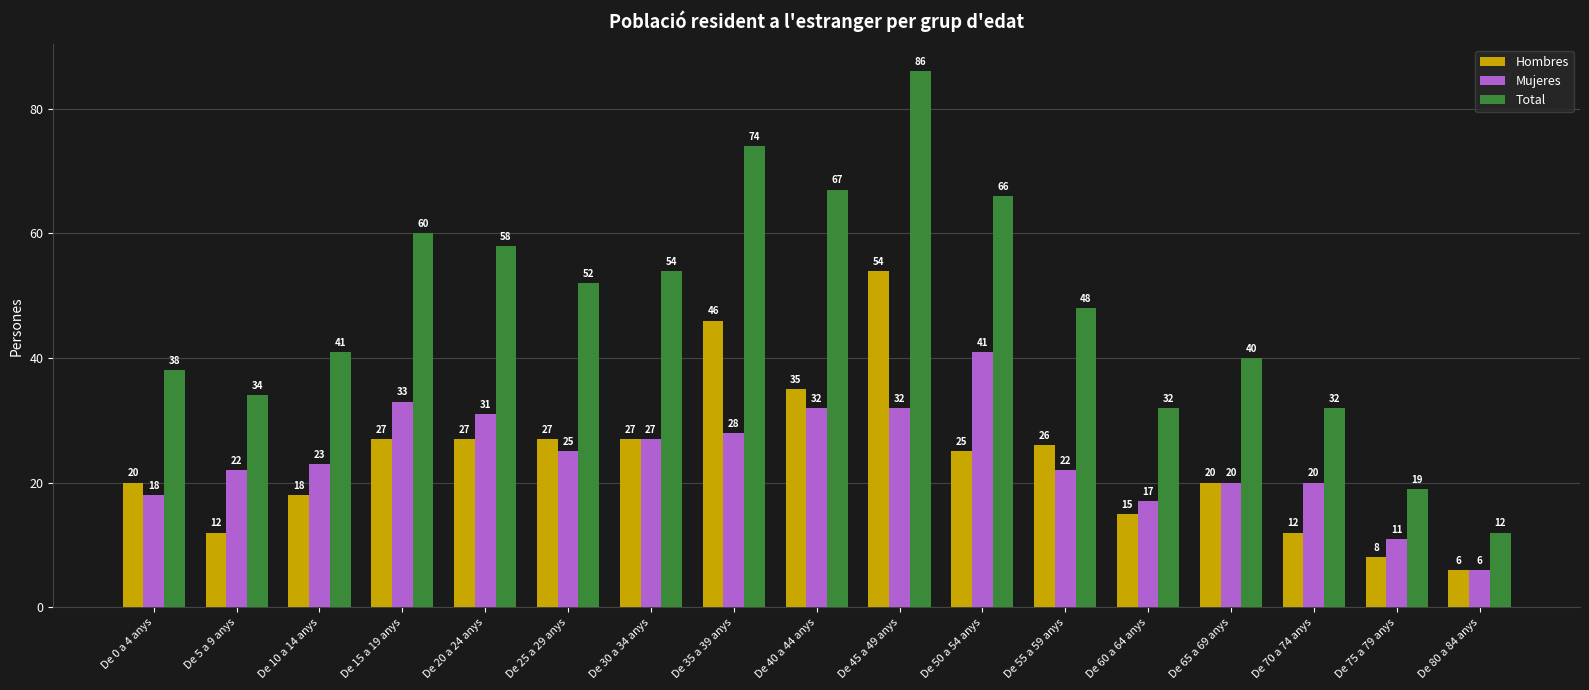

At De 10 a 14 anys, list the series in order from largest to smallest.

Total, Mujeres, Hombres